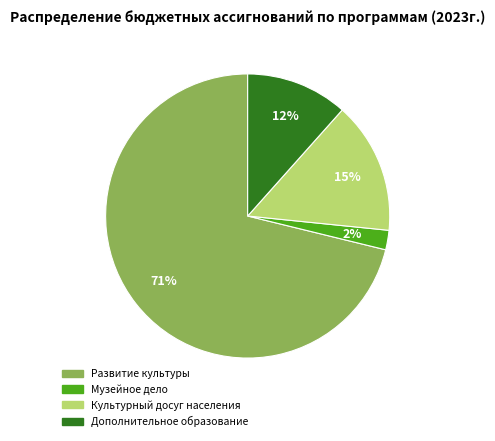

What is the smallest slice in the pie chart?

Музейное дело